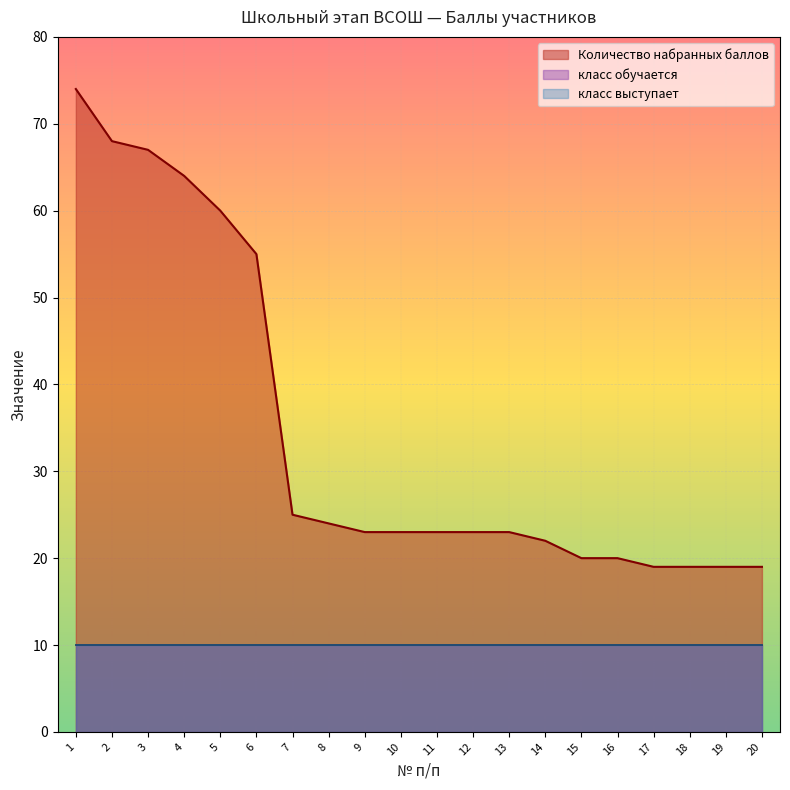

How many lines are shown in the chart?

3